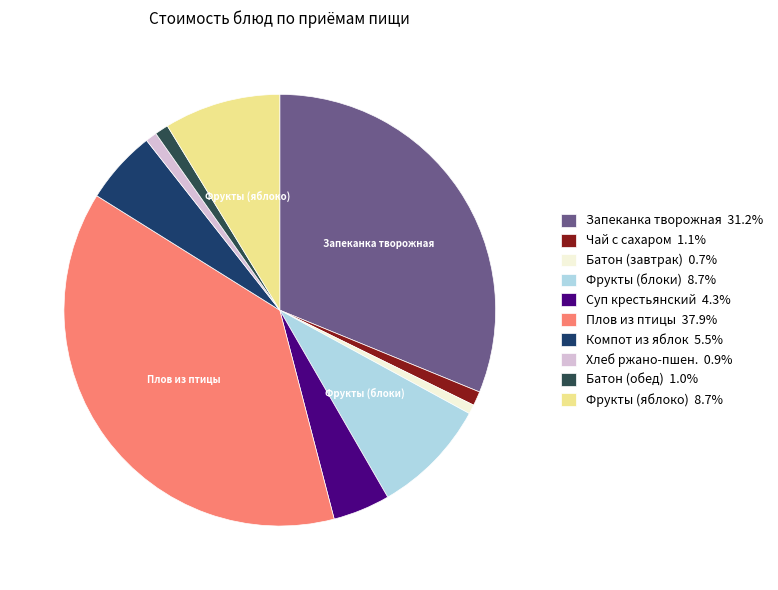

Count the number of slices in the pie.

10